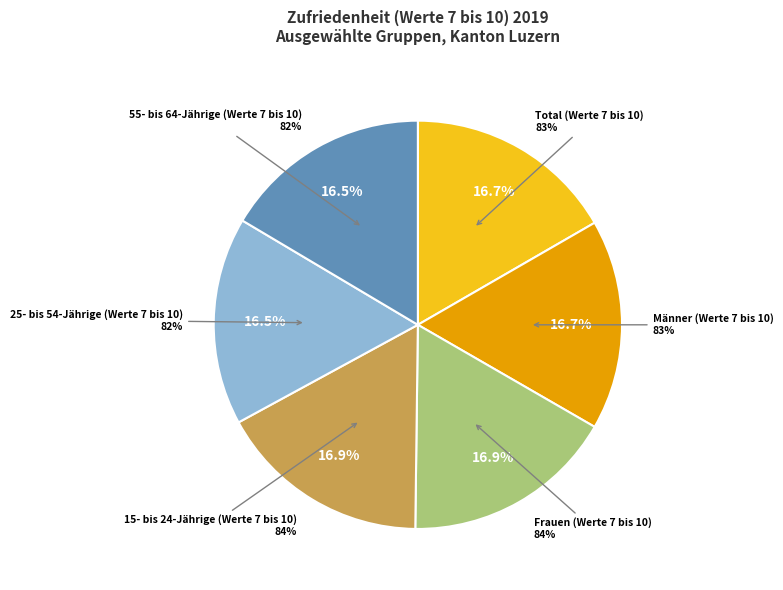

Does any single category account for the majority?

No